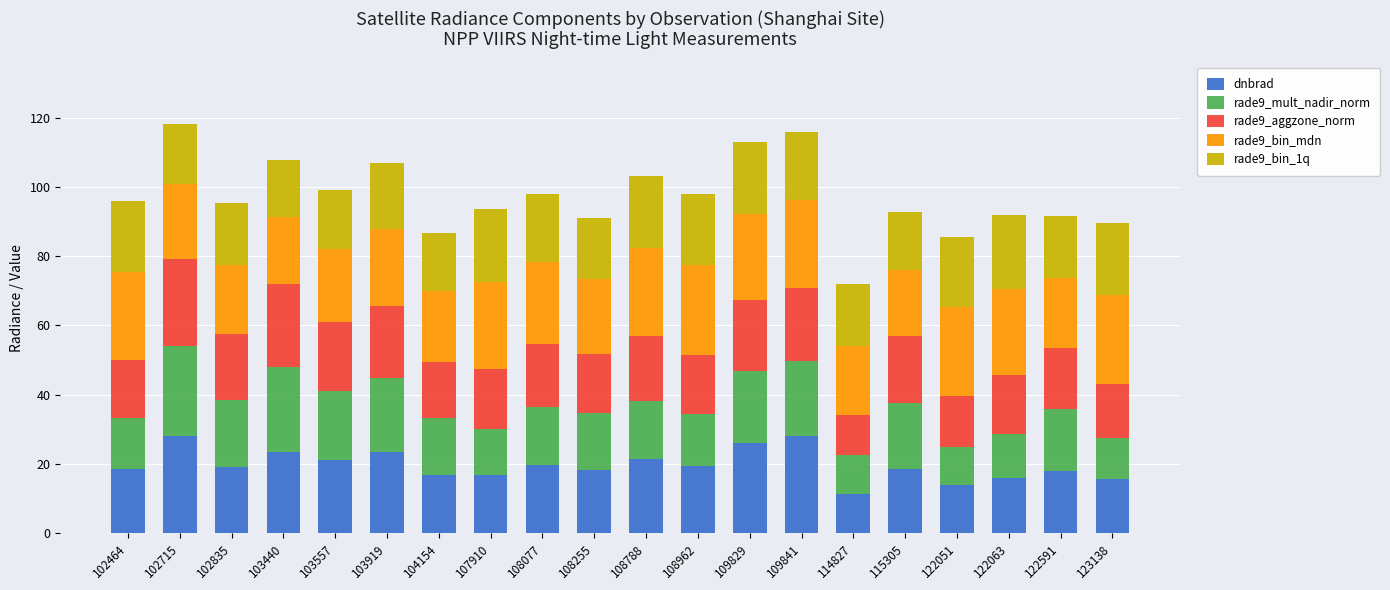

What is the total value across all series at 123138?

89.5